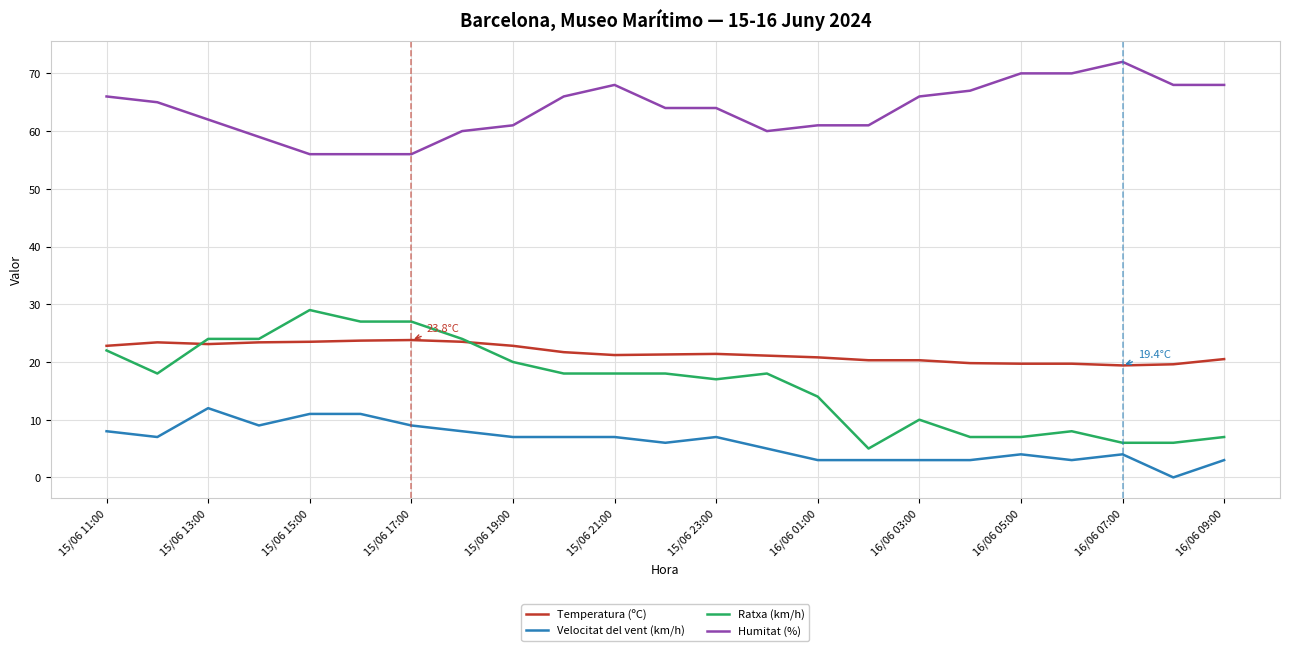

Does the chart have visible grid lines?

Yes